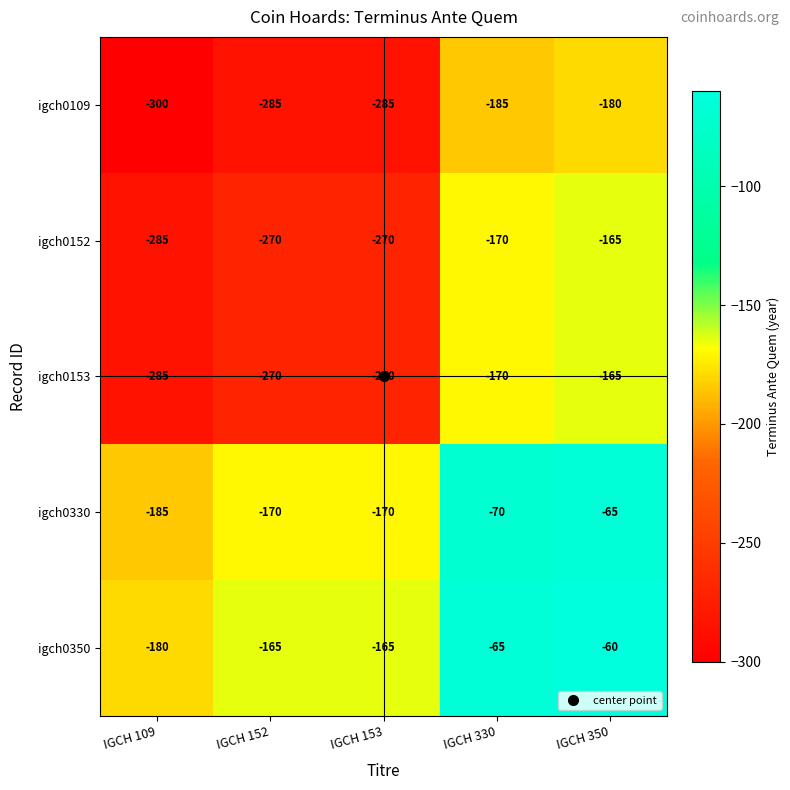

Where does the igch0330 series first go above -170?

IGCH 330